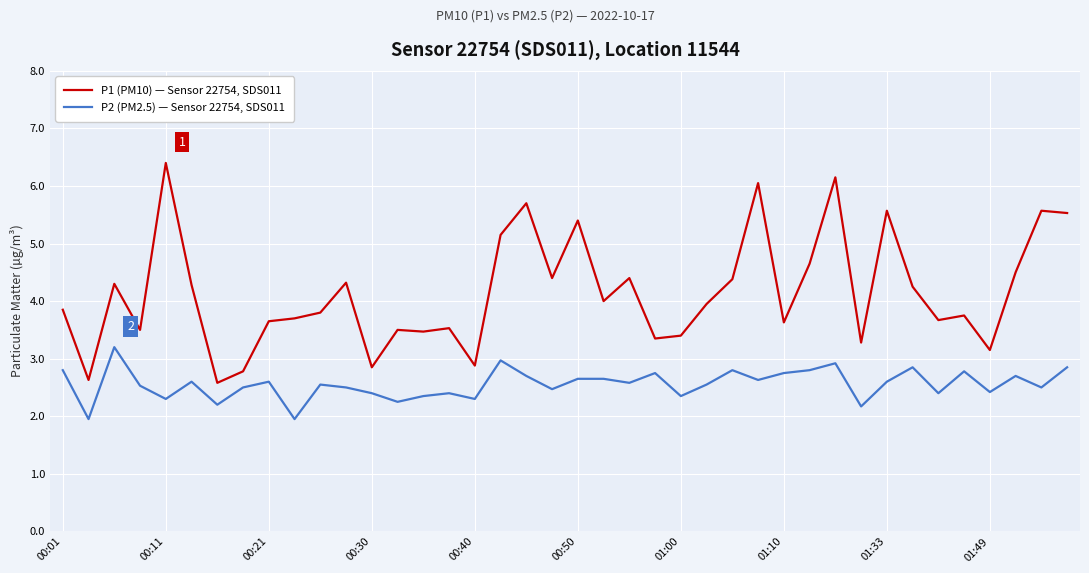

Which series has the widest spread of values?

P1 (PM10) — Sensor 22754, SDS011